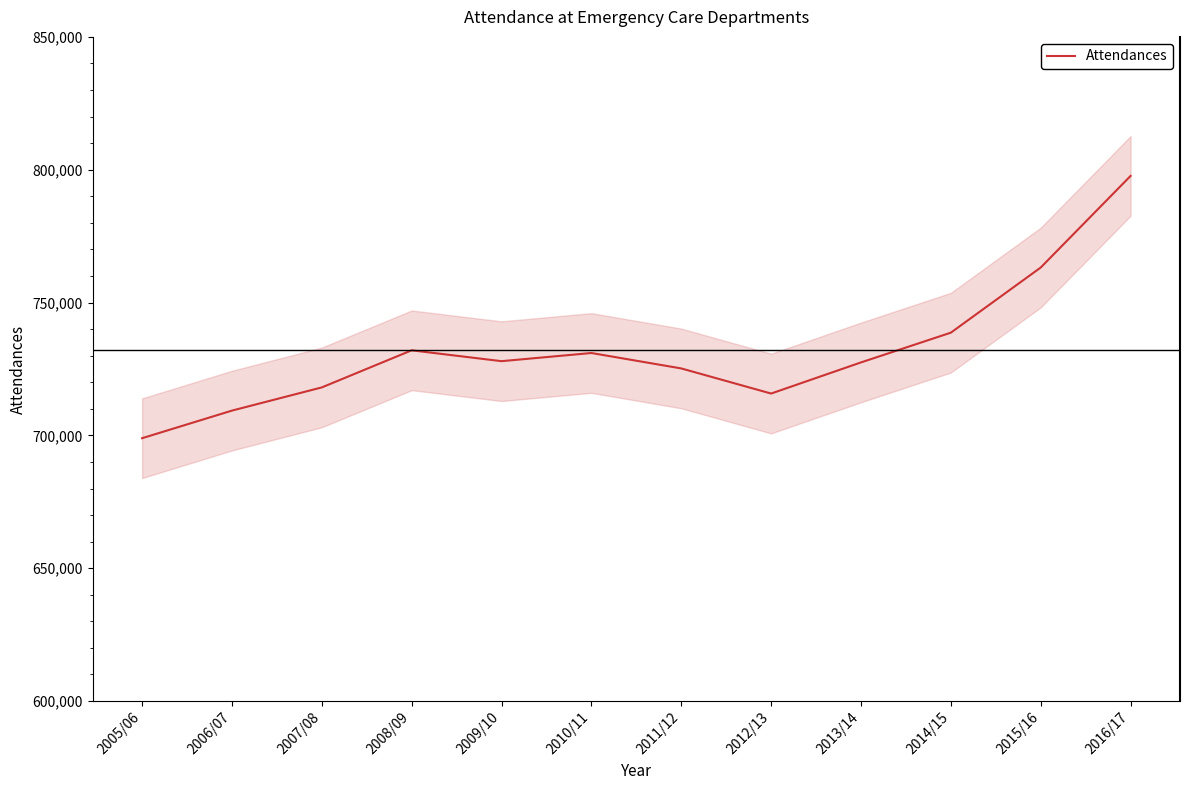

What is the value of the 2nd point from the left?

709326